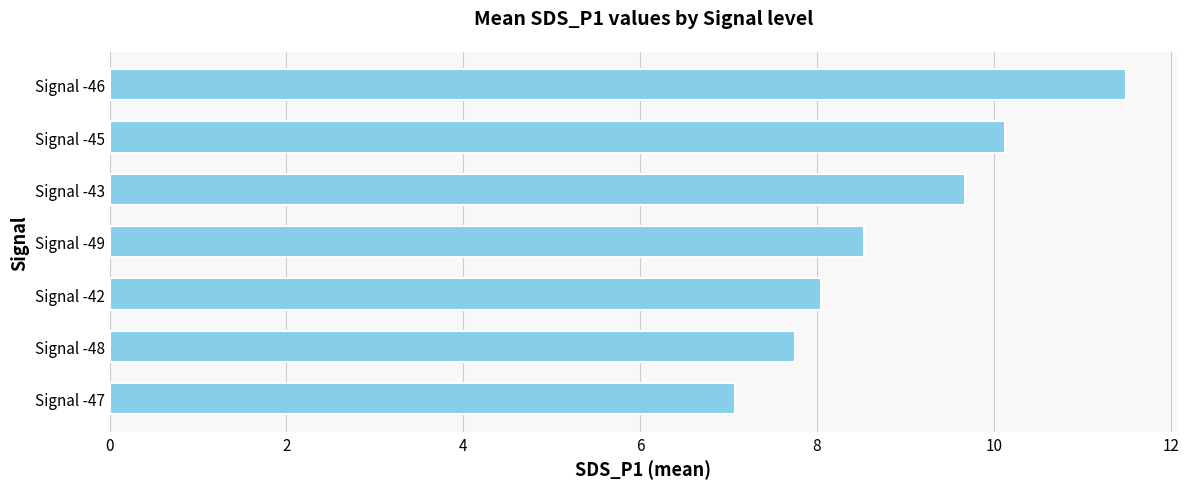

What is the difference between the maximum and minimum values?

4.4